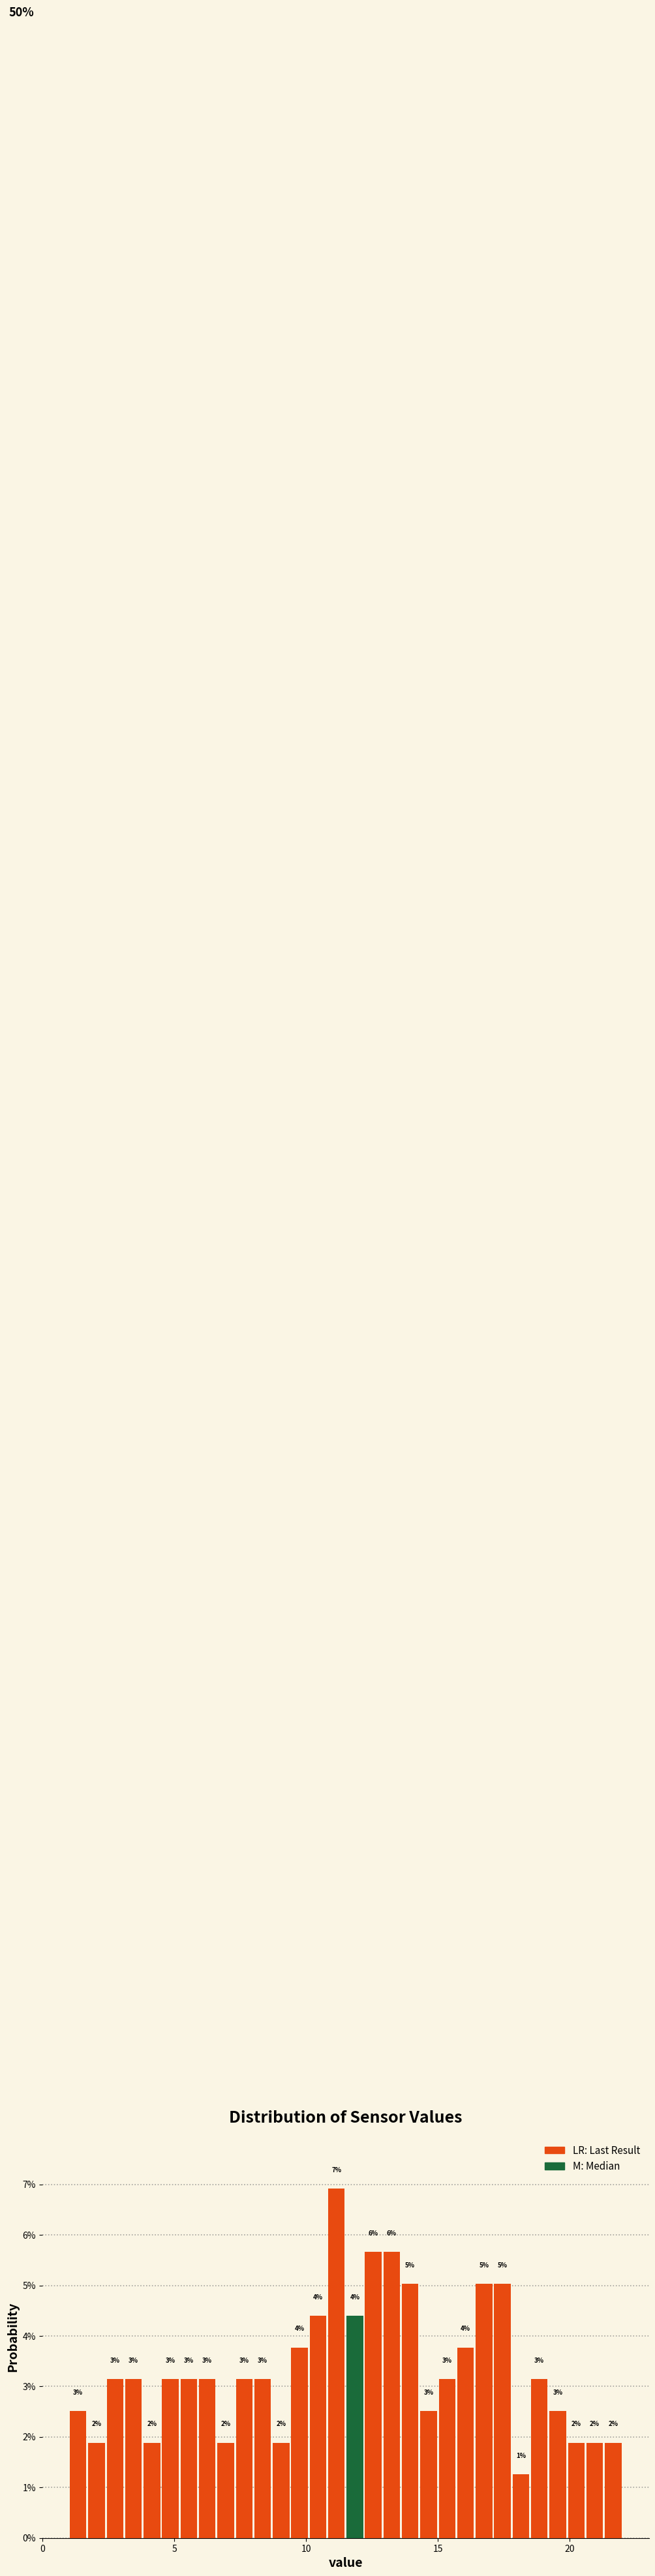

Read against the x-axis, roughly where is the centre of the tallest bar?

11.0